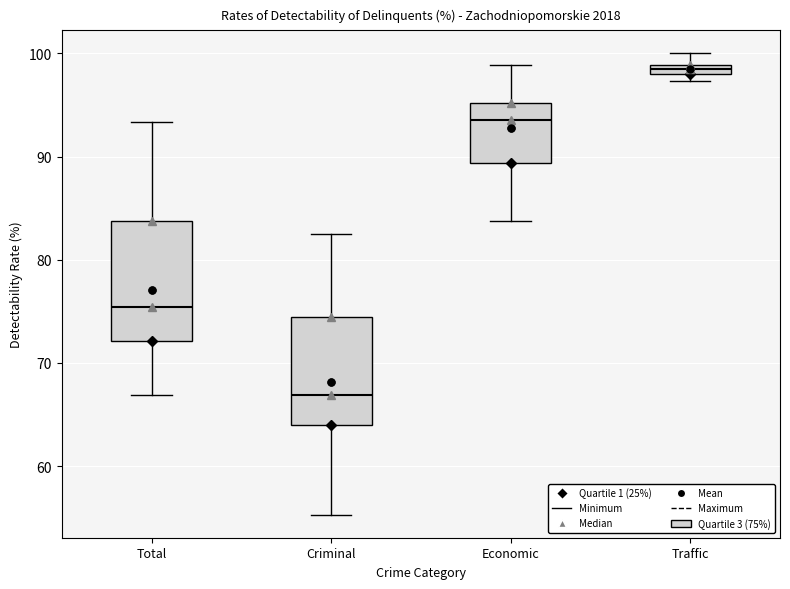

Where does the lower whisker of the box for Criminal end on the y-axis? The values are not printed on the chart, so give them approximately, as read against the axis.

55